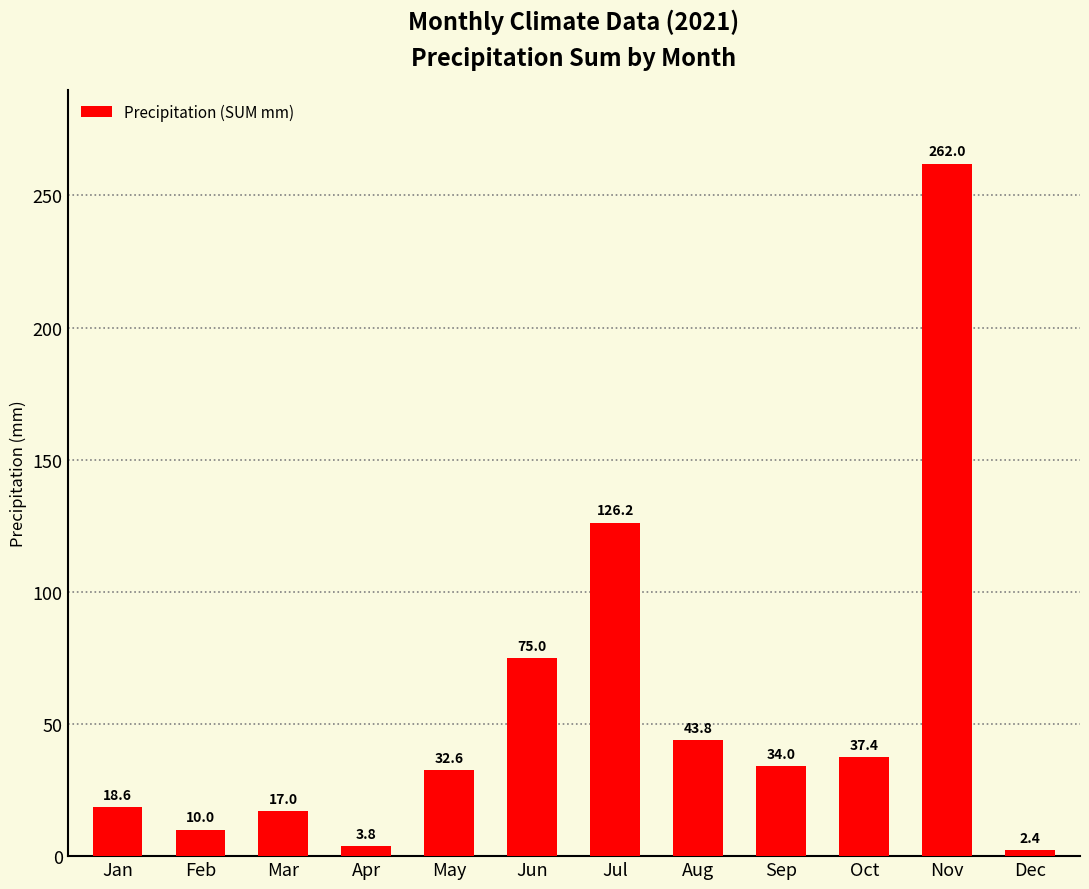

How many values are below 34?

6